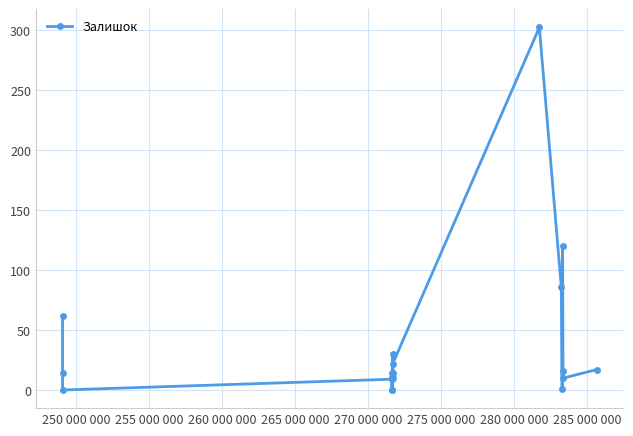

How many points are lower than both their immediate neighbors (excluding endpoints)?

6